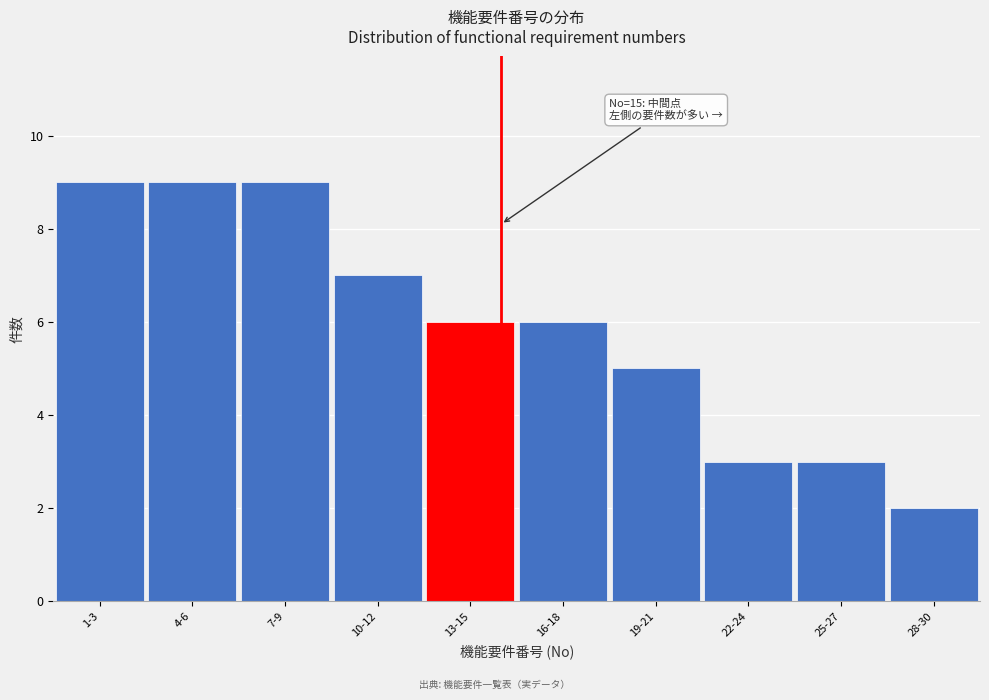

Reading left to right, list all the values displayed in this chart.

9	9	9	7	6	6	5	3	3	2